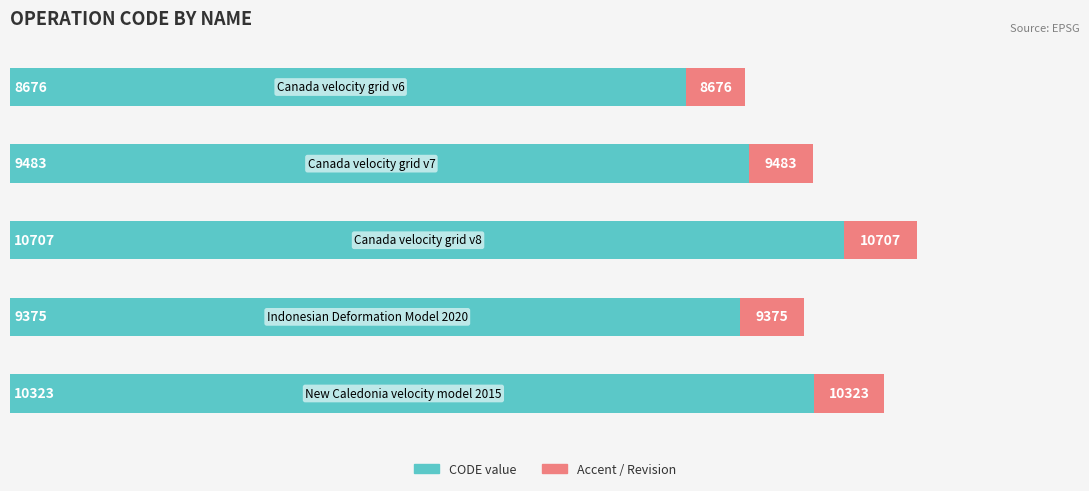

List the series in order of their peak value, lowest first.

Accent, CODE value